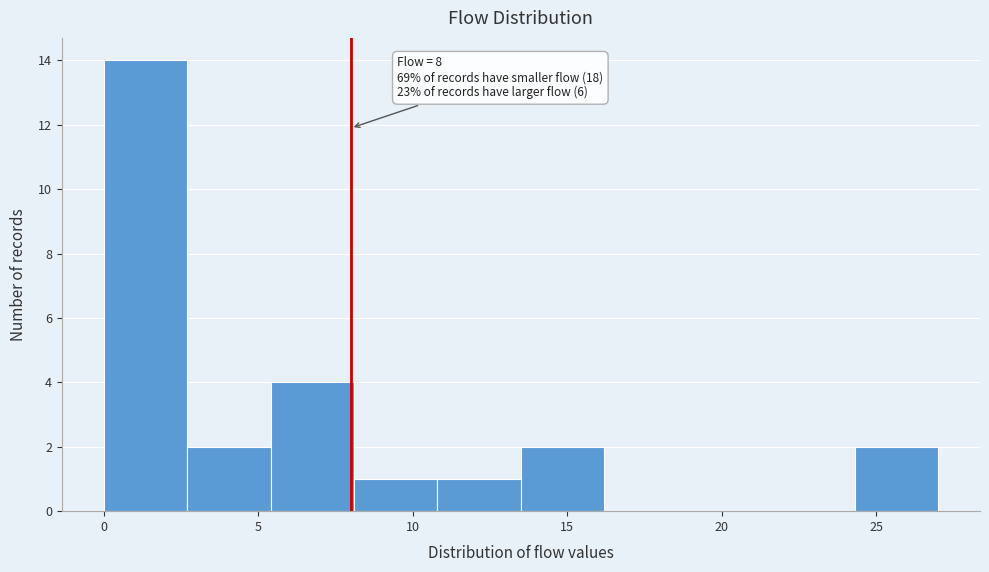

Over which range of the x-axis is the bar tallest?

0.0 to 2.7